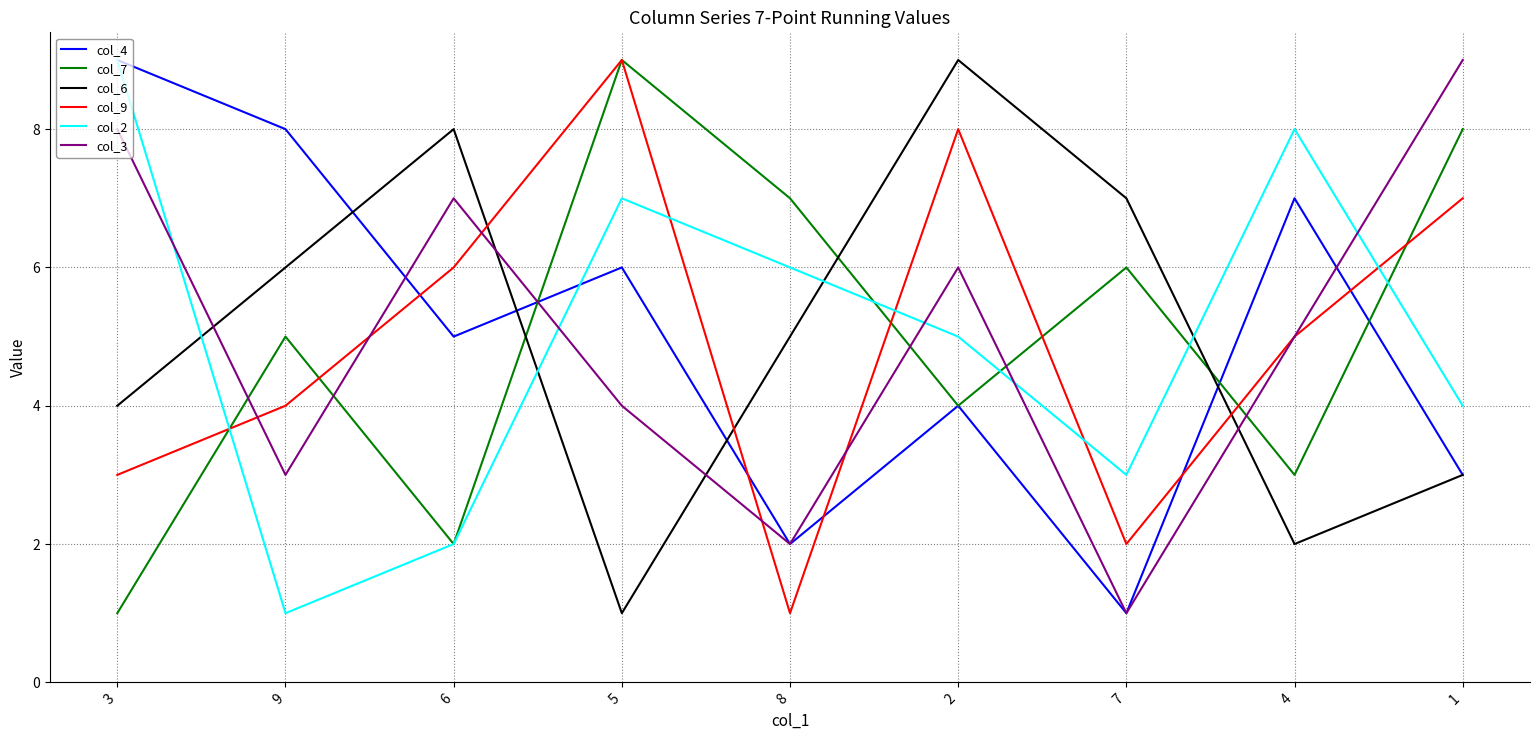

Reading left to right, list all the values displayed in this chart.

col_4: 9	8	5	6	2	4	1	7	3
col_7: 1	5	2	9	7	4	6	3	8
col_6: 4	6	8	1	5	9	7	2	3
col_9: 3	4	6	9	1	8	2	5	7
col_2: 9	1	2	7	6	5	3	8	4
col_3: 8	3	7	4	2	6	1	5	9